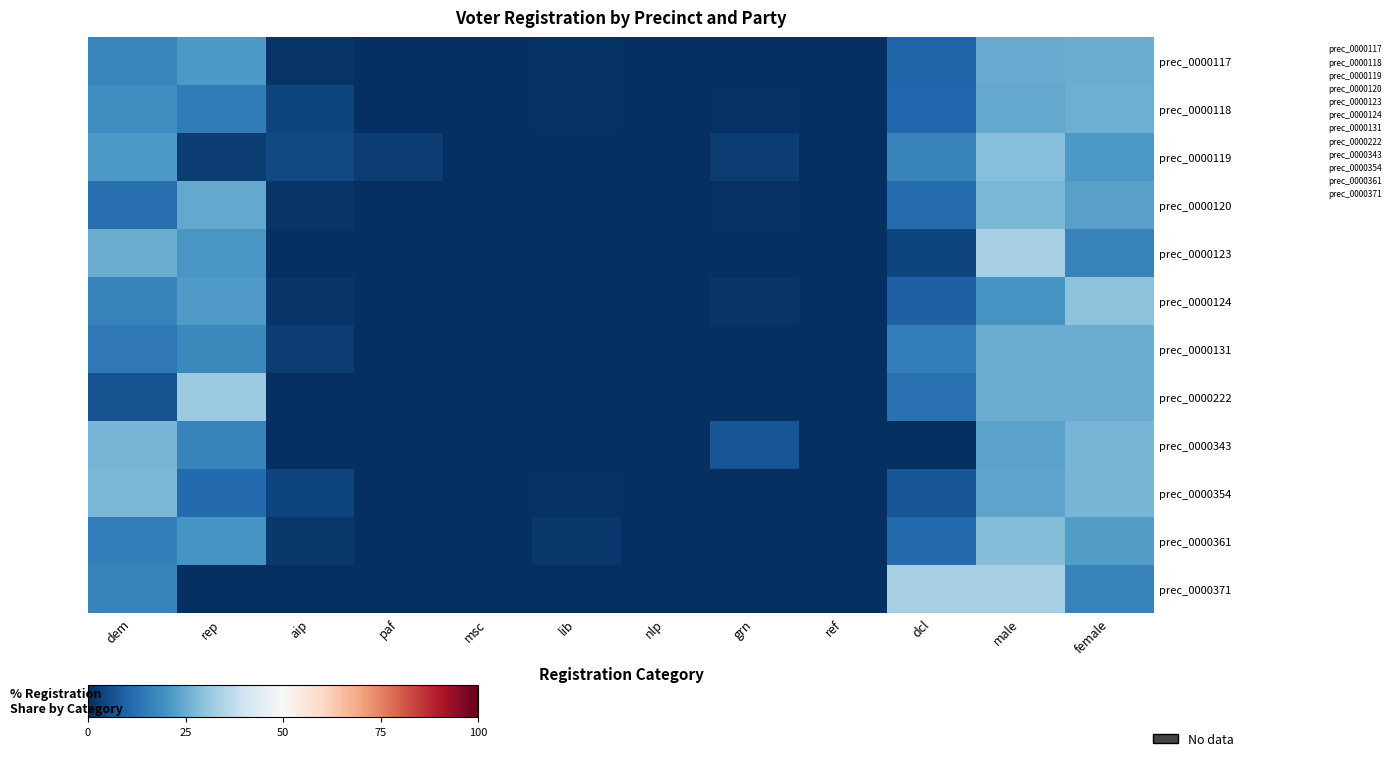

What is the spread (max minus min) of values at rep?

31.2